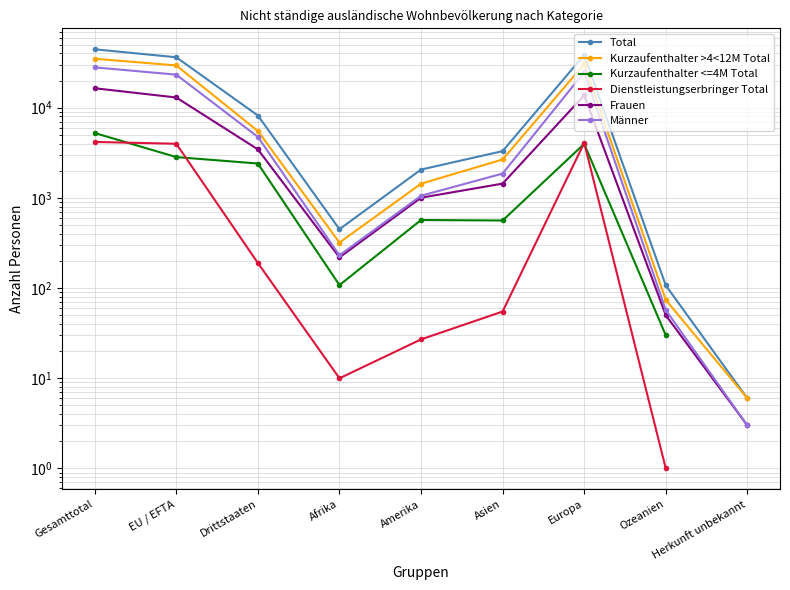

Where is the first local minimum for Kurzaufenthalter >4<12M Total?

Afrika